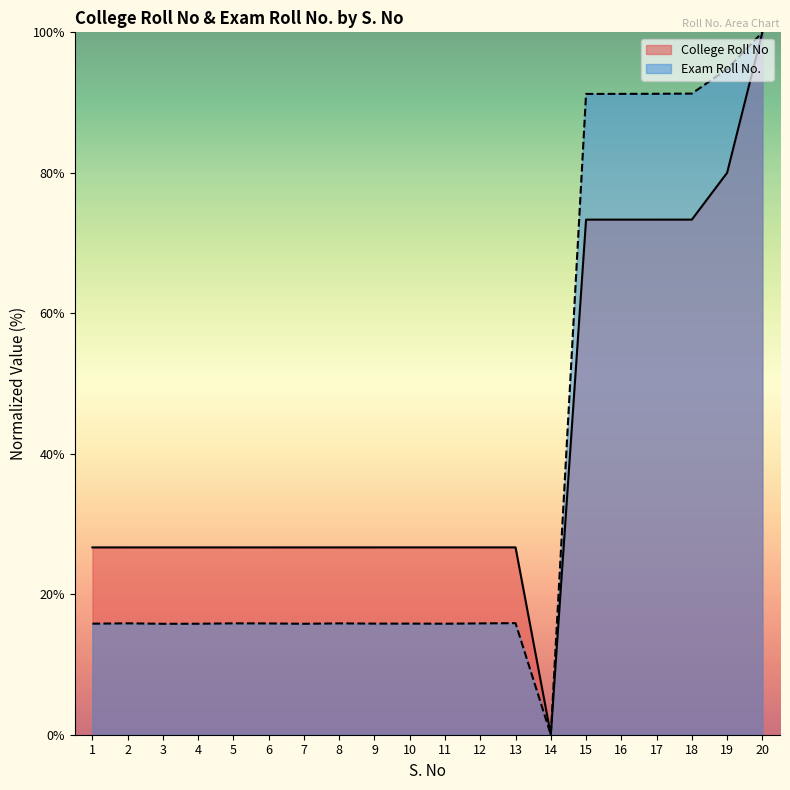

Does the chart display data point markers on the line(s)?

No